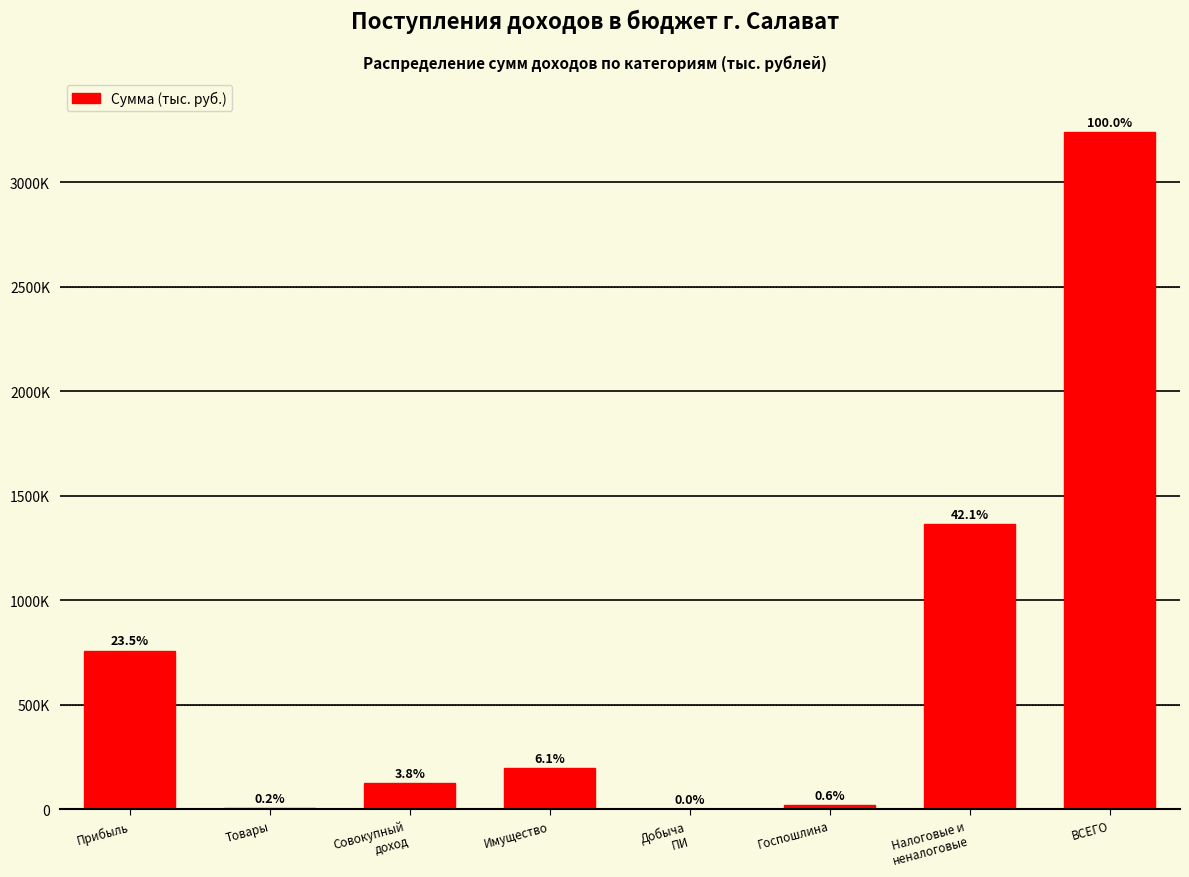

Are the bars horizontal?

No